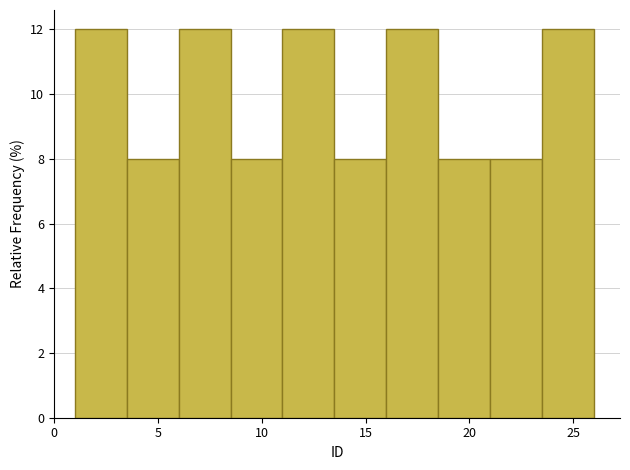

Reading left to right, transcribe this chart: for each bar, give the range it covers on the x-axis and its height. The values are not printed on the chart, so give them approximately, as read against the axis.

1.0 to 3.5: 12
3.5 to 6.0: 8
6.0 to 8.5: 12
8.5 to 11.0: 8
11.0 to 13.5: 12
13.5 to 16.0: 8
16.0 to 18.5: 12
18.5 to 21.0: 8
21.0 to 23.5: 8
23.5 to 26.0: 12